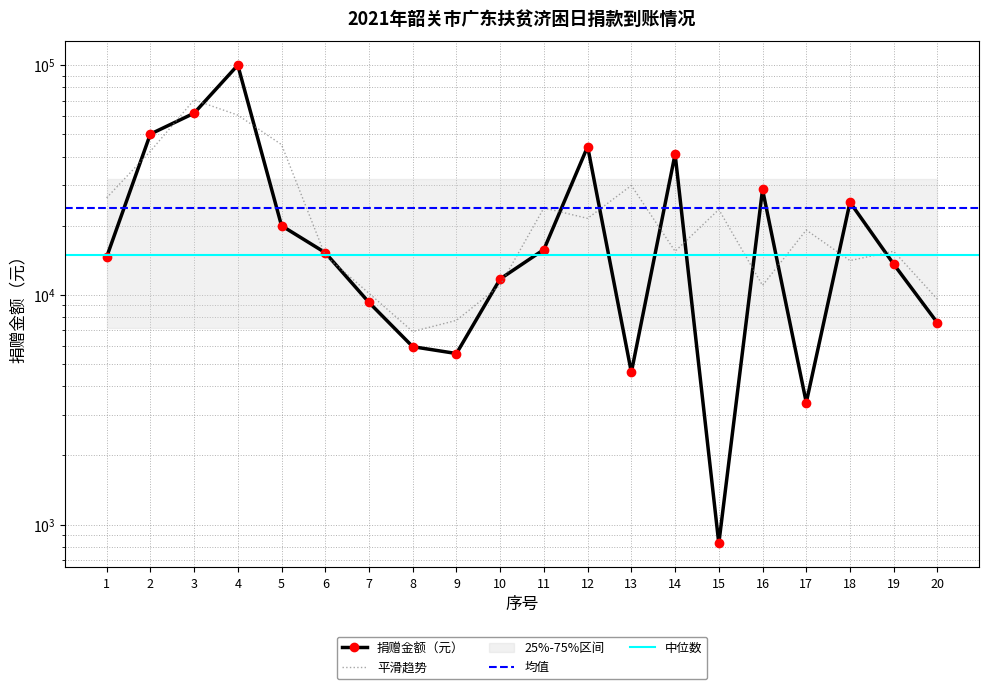

Reading right to left, what are all the values shown in this chart?

7550.0	13600.0	25300.0	3400.0	28753.4	828.0	41000.0	4601.4	44211.0	15750.0	11730.0	5555.0	5950.0	9268.0	15265.0	20000.0	100000.0	61760.0	50105.0	14600.0